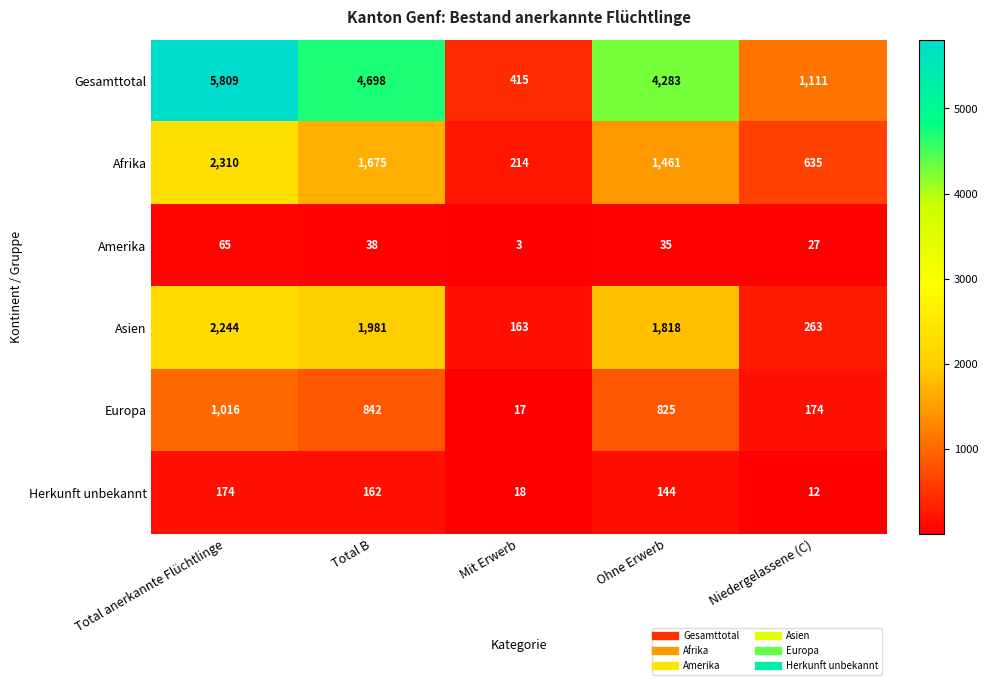

Which category has the lowest value in the Afrika series?

Mit Erwerb